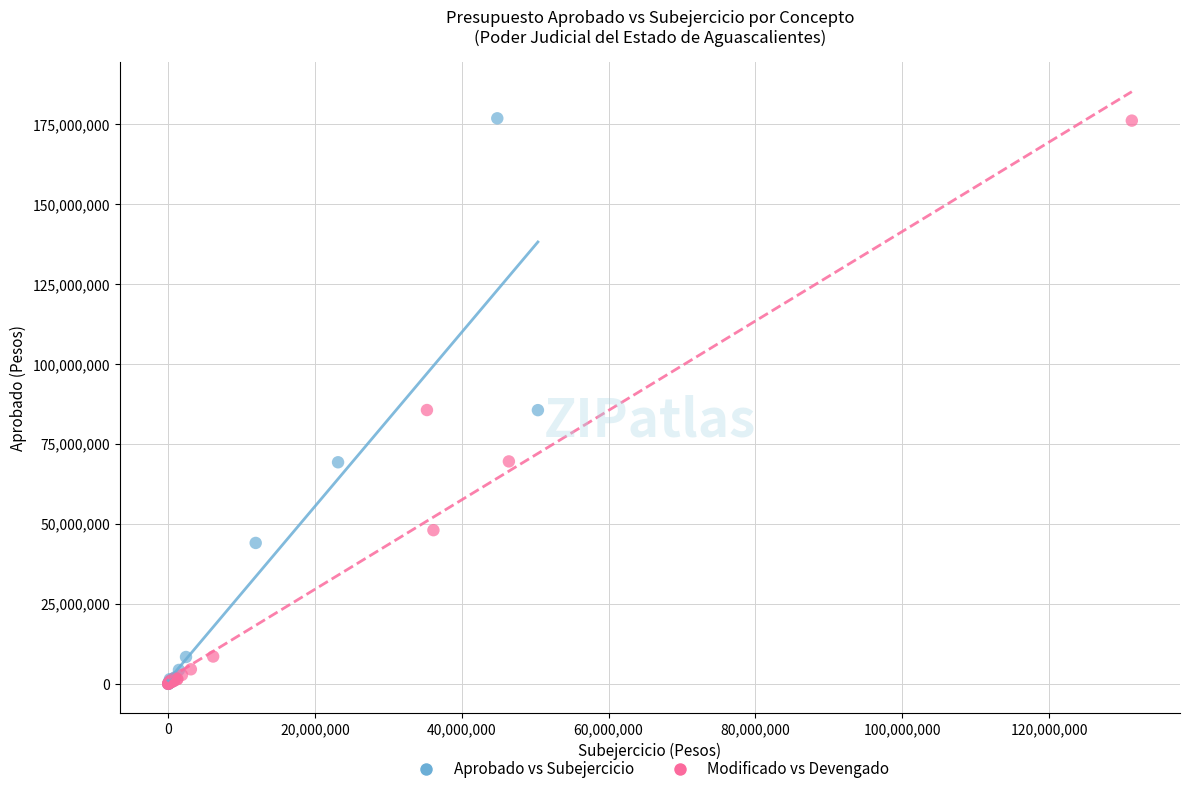

Which series has the widest spread of Y values?

Aprobado vs Subejercicio